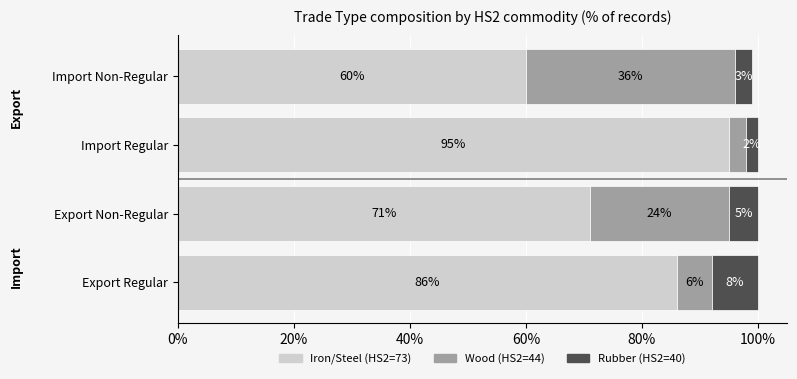

What is the difference between the second highest and minimum values in the Iron/Steel (HS2=73) series?

26